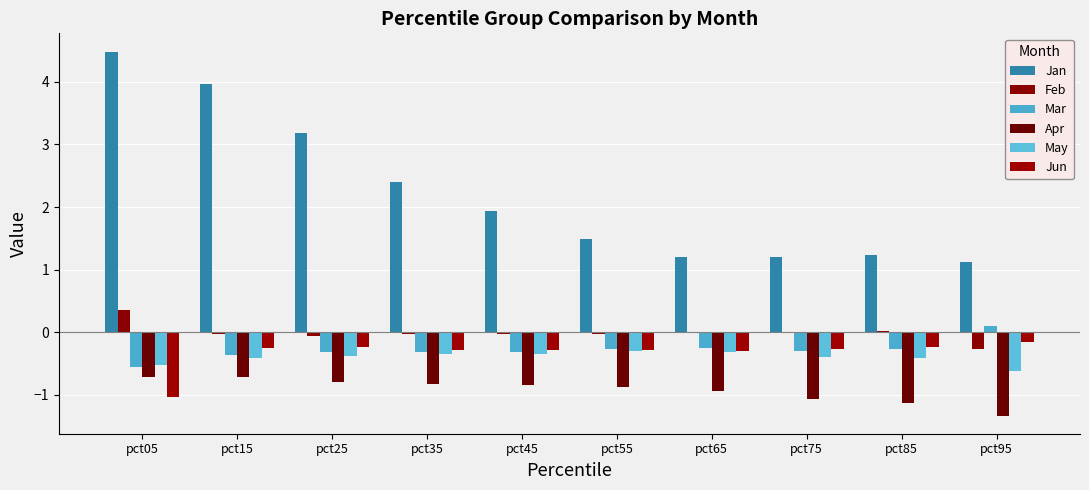

Is it true that May equals -0.5 at pct45?

False